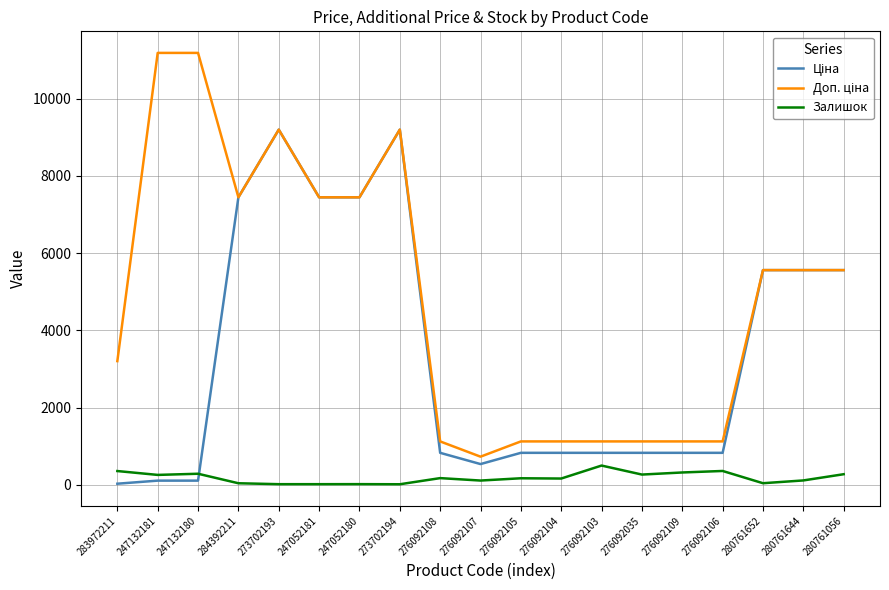

The Залишок series shows 21.0 at 247052180. True or false?

True